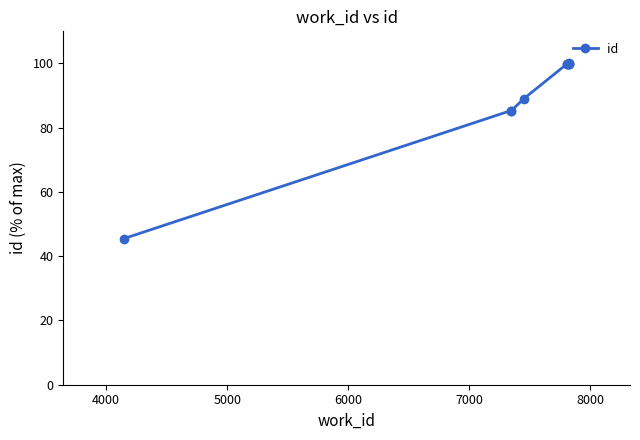

What is the value of the 6th point from the left?

99.9